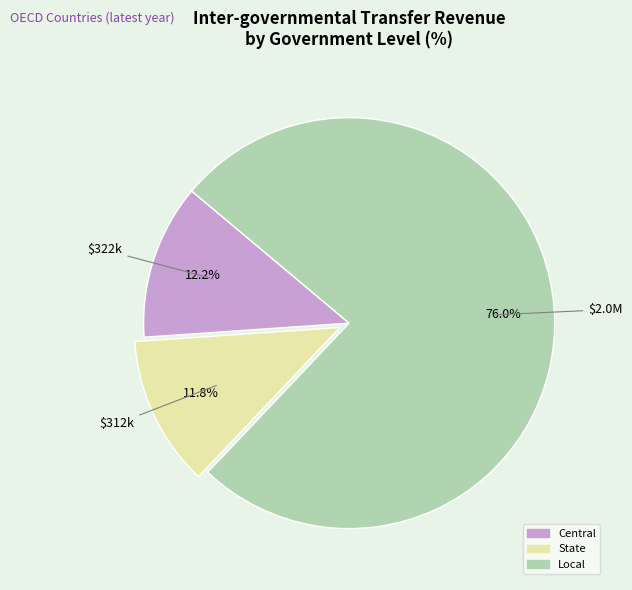

Is there a majority slice in this chart?

Yes